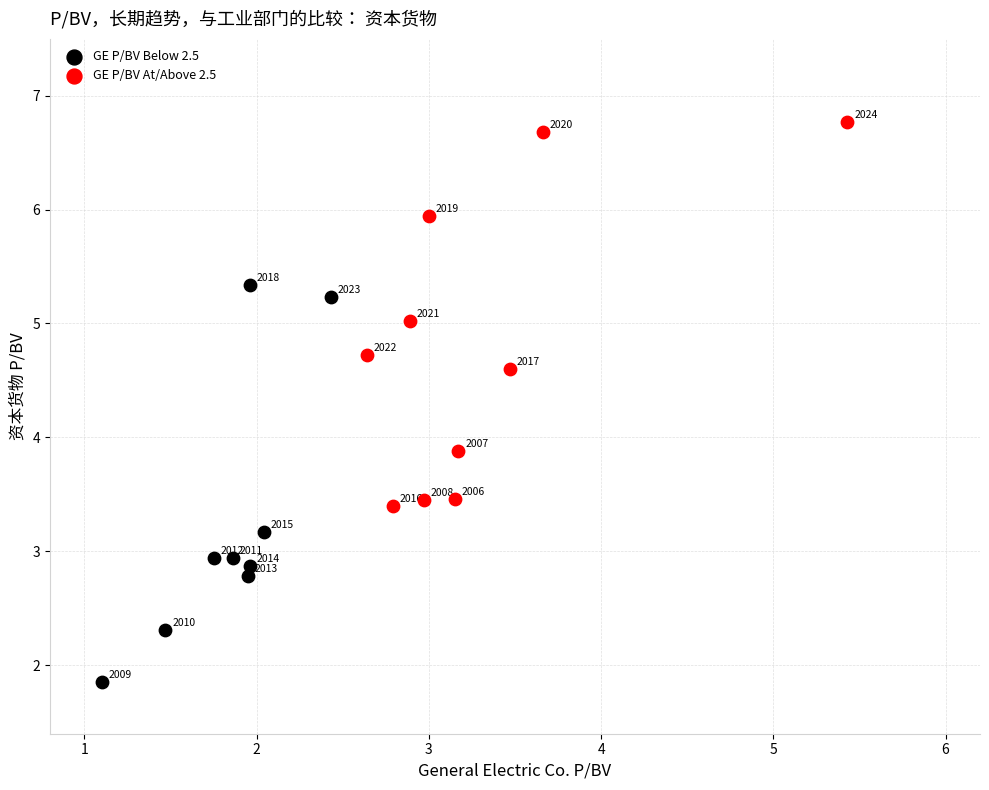

Which series has the widest spread of Y values?

GE P/BV Below 2.5